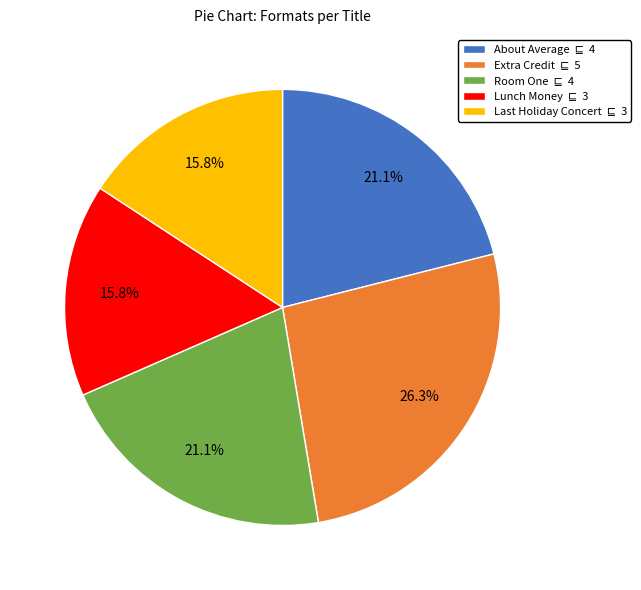

Does any single category account for the majority?

No